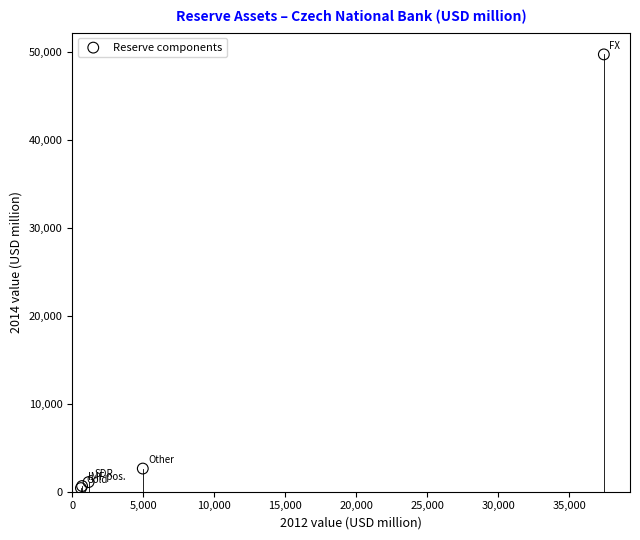

What Y value in the scatter plot is closest to 25066?

2629.4